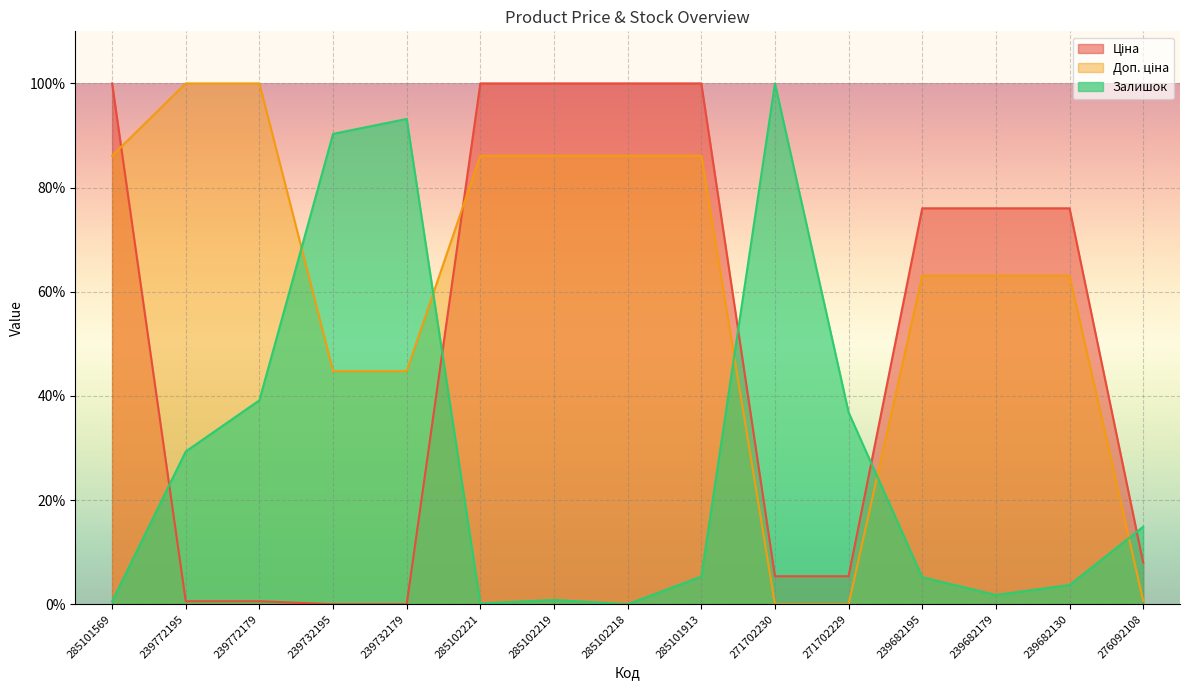

True or false: Залишок and Ціна intersect in this chart.

True